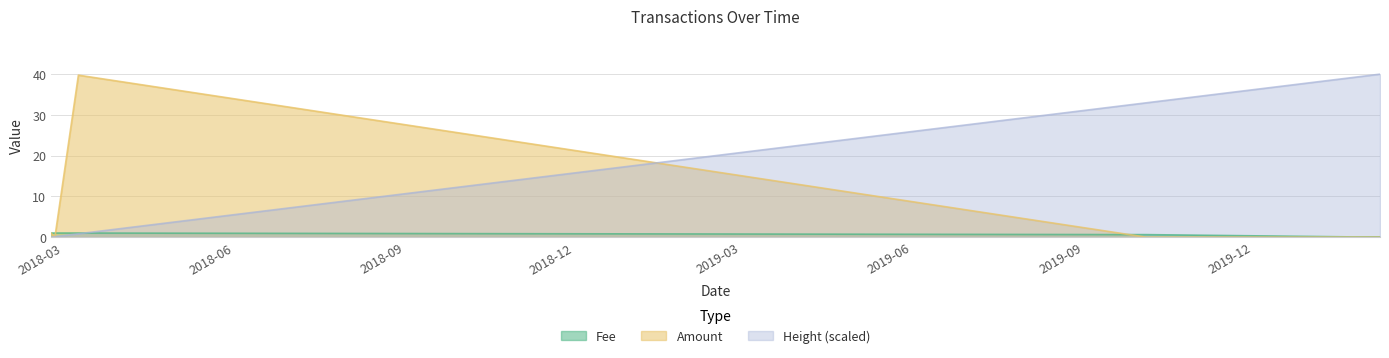

Reading left to right, extract all data points from this chart.

Fee: 2018-02-22 12:58:02=1.0	2018-02-24 12:41:19=1.0	2018-03-09 04:04:52=1.0	2019-10-04 14:30:44=0.6	2020-01-23 16:52:59=0.1	2020-02-07 13:52:24=0.1
Amount: 2018-02-22 12:58:02=1.0	2018-02-24 12:41:19=0.0	2018-03-09 04:04:52=39.8	2019-10-04 14:30:44=0.0	2020-01-23 16:52:59=0.0	2020-02-07 13:52:24=0.0
Height (scaled): 2018-02-22 12:58:02=0.0	2018-02-24 12:41:19=0.1	2018-03-09 04:04:52=0.8	2019-10-04 14:30:44=33.0	2020-01-23 16:52:59=39.2	2020-02-07 13:52:24=40.0